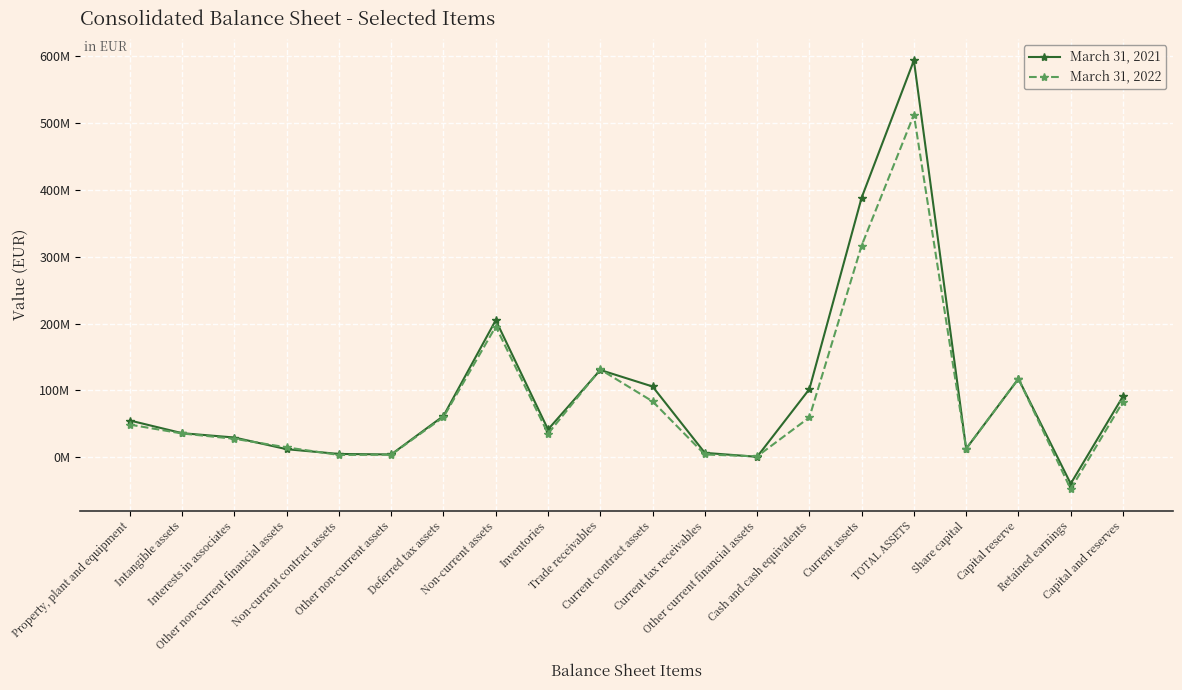

What are all the series names shown in the legend?

March 31, 2021, March 31, 2022